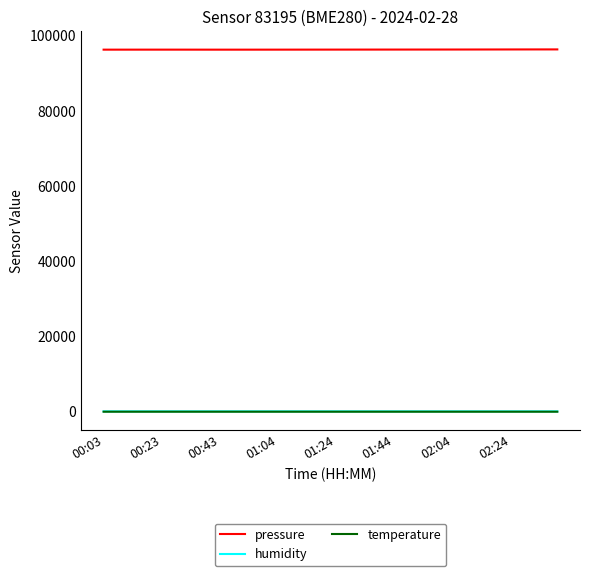

Which series has the largest total across all categories?

pressure